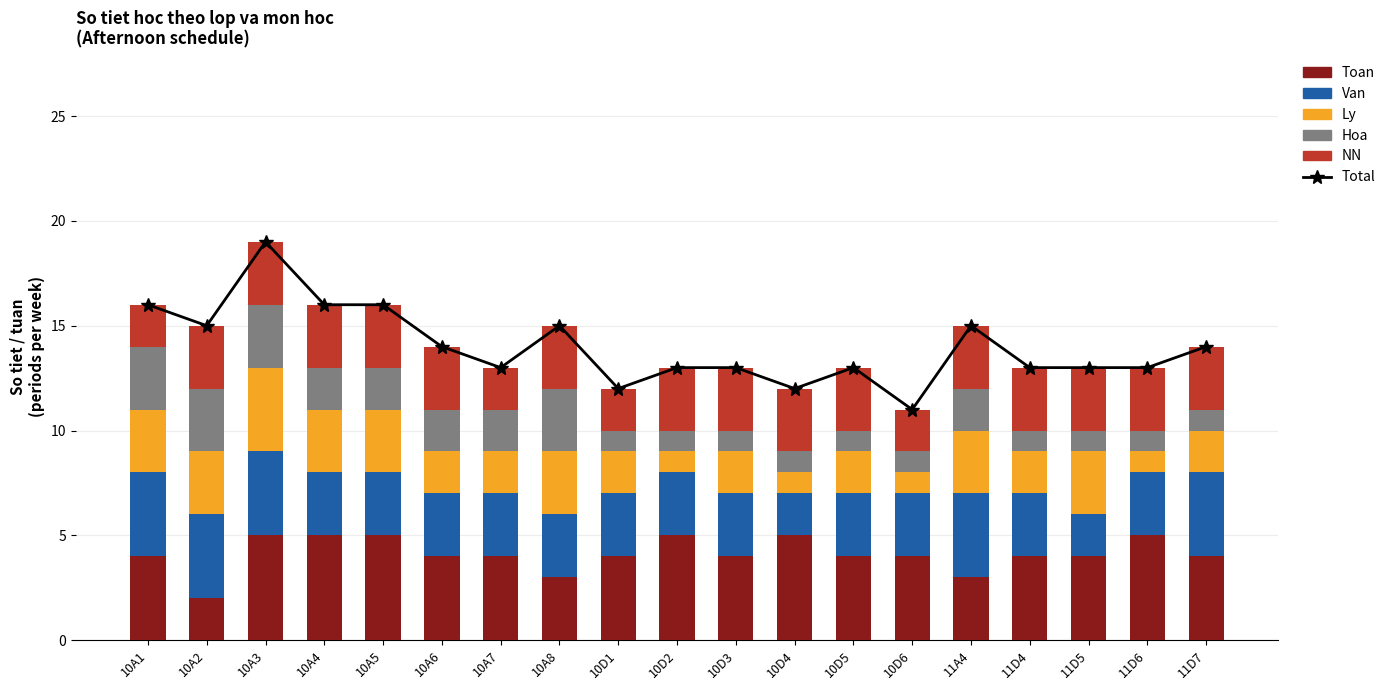

Where is Toan nearest to the value 3?

10A8